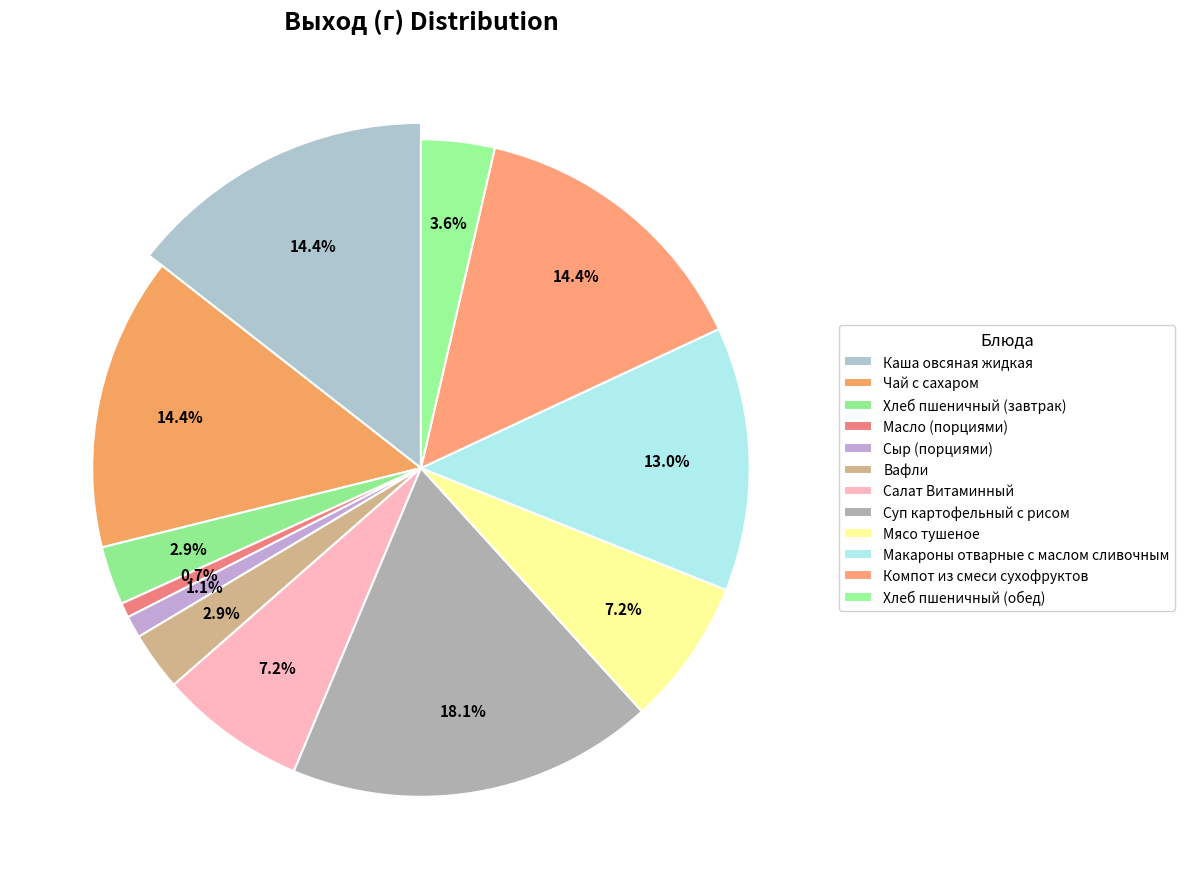

Do Чай с сахаром and Суп картофельный с рисом together represent more than half of the pie?

No